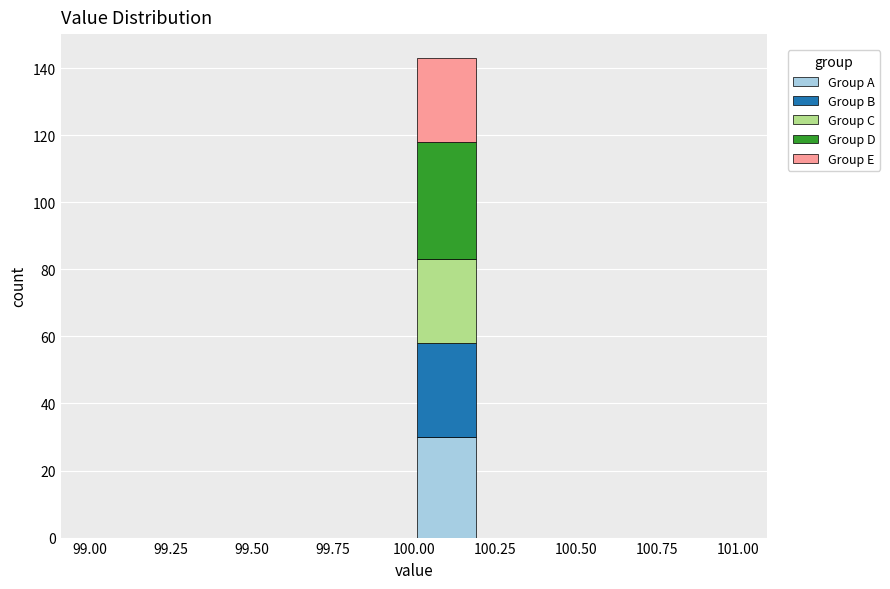

Reading left to right, list every stacked bar in this chart as the range it spans on the x-axis followed by its total height. The values are not printed on the chart, so give them approximately, as read against the axis.

99.0 to 99.2: 0
99.2 to 99.4: 0
99.4 to 99.6: 0
99.6 to 99.8: 0
99.8 to 100.0: 0
100.0 to 100.2: 144
100.2 to 100.4: 0
100.4 to 100.6: 0
100.6 to 100.8: 0
100.8 to 101.0: 0